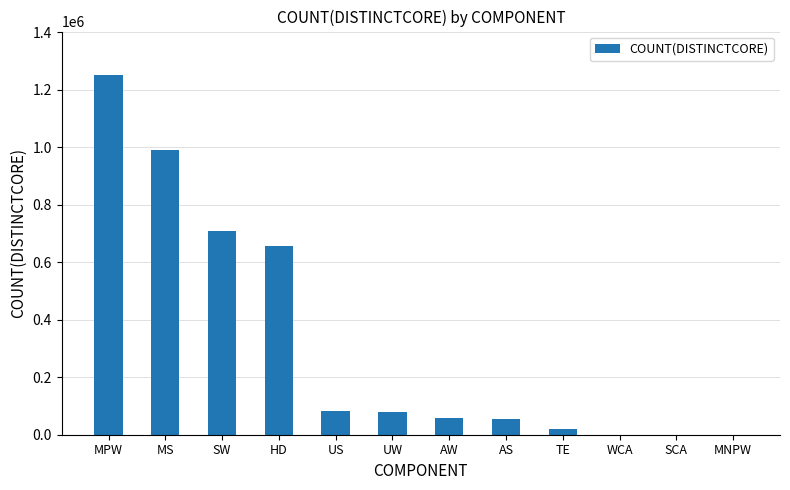

True or false: the data shows 55824 at AS.

True